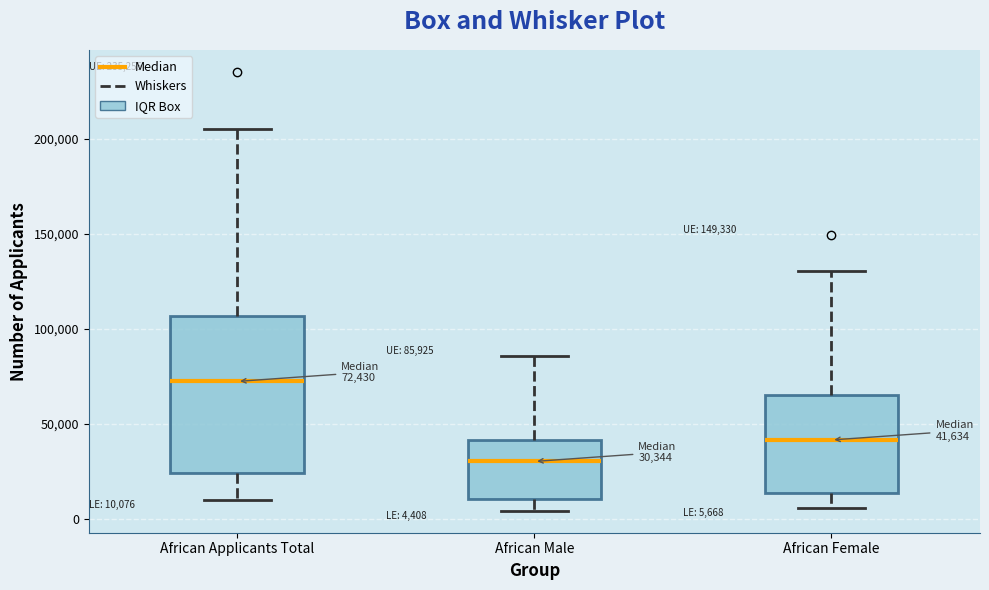

Which box has the lowest median line?

African Male